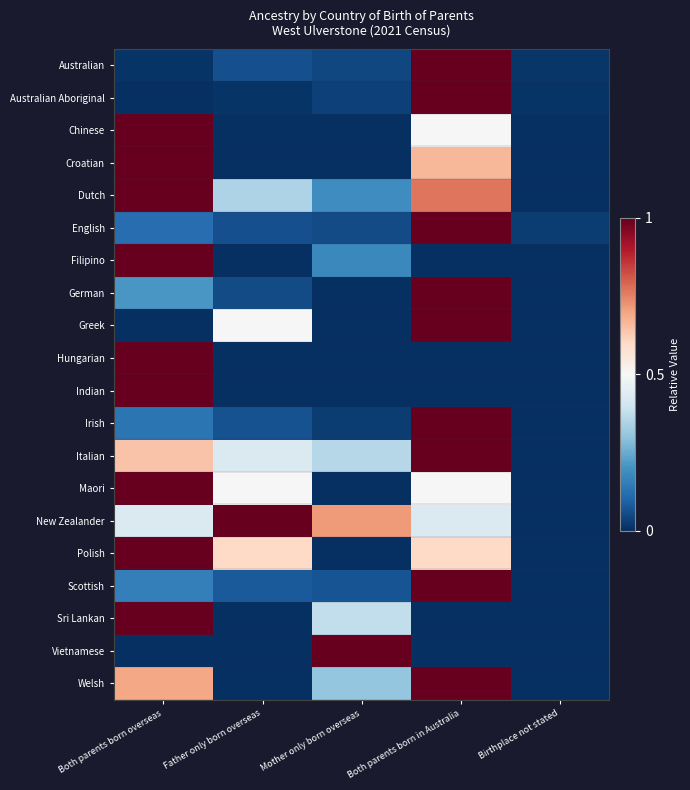

What is the difference between the highest and lowest values at Father only born overseas?

1.0